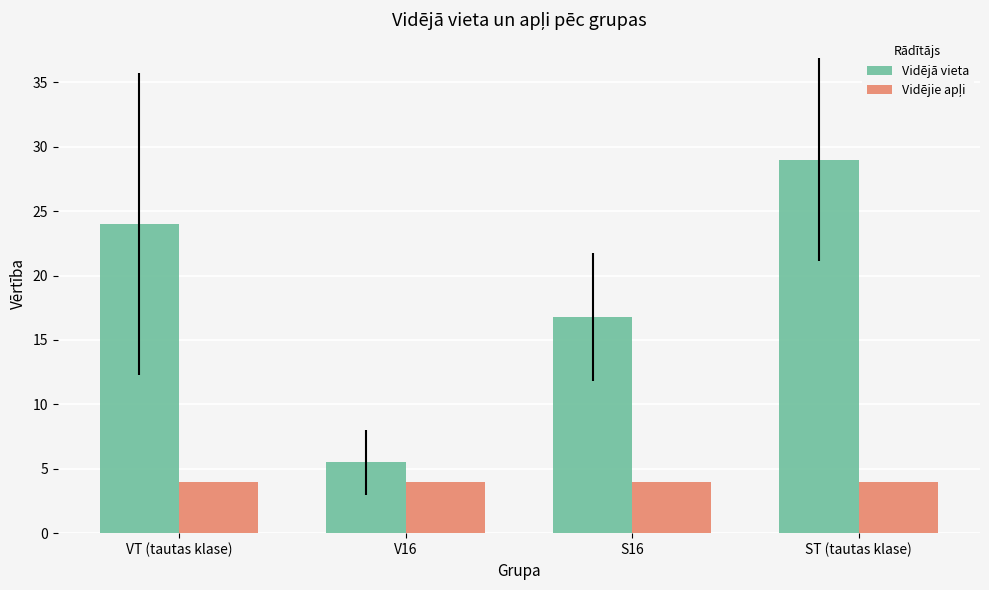

Which series has the widest spread of values?

Vidējā vieta